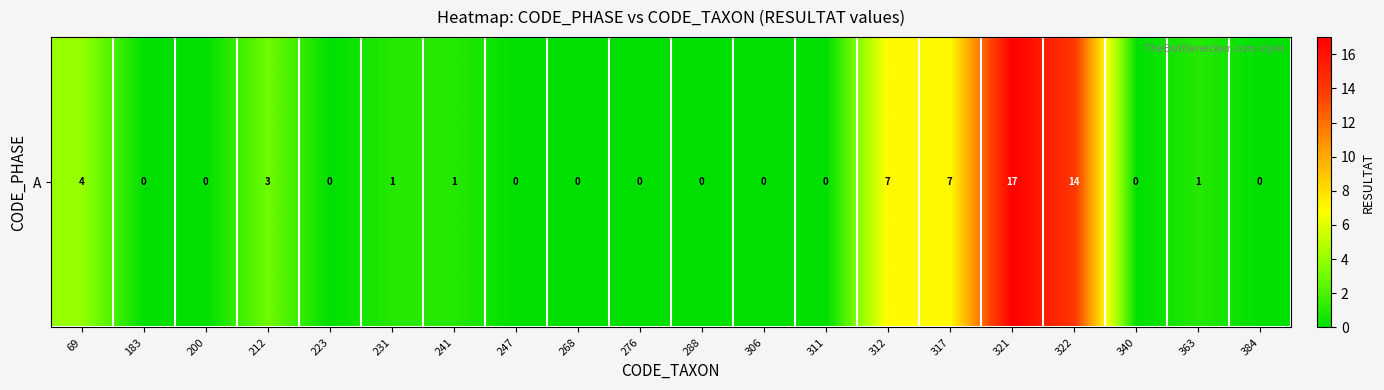

List the labels in order of value, smallest first.

183, 200, 223, 247, 268, 276, 288, 306, 311, 340, 384, 231, 241, 363, 212, 69, 312, 317, 322, 321